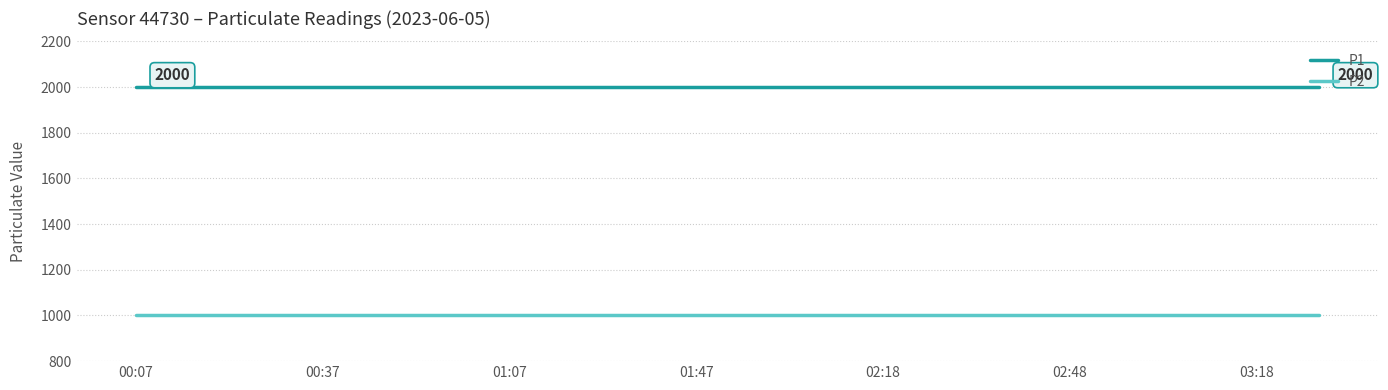

Which series has the largest total across all categories?

P1